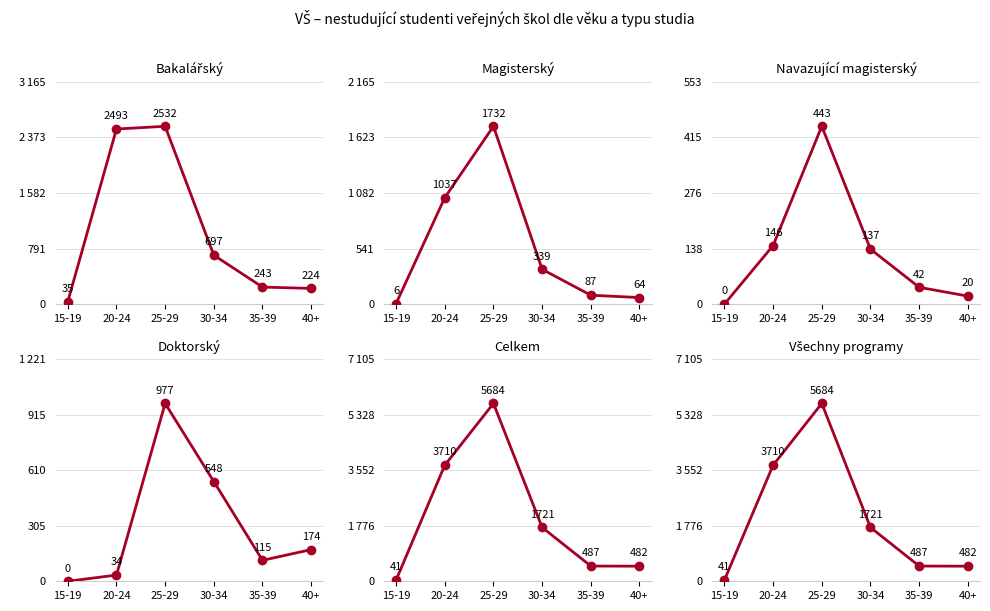

What value does the Všechny programy series have at 40+, to the nearest 10?

480